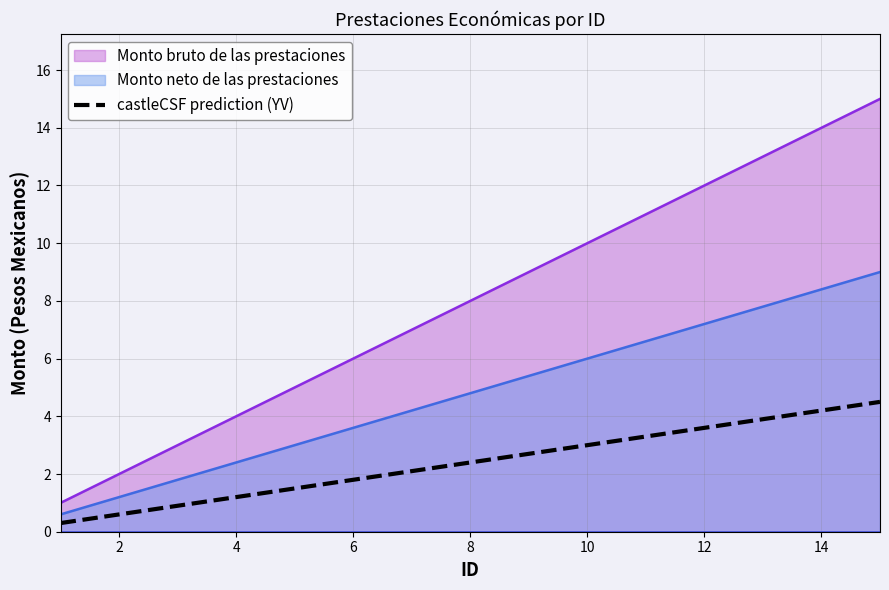

What is the sum of all values?

36.0